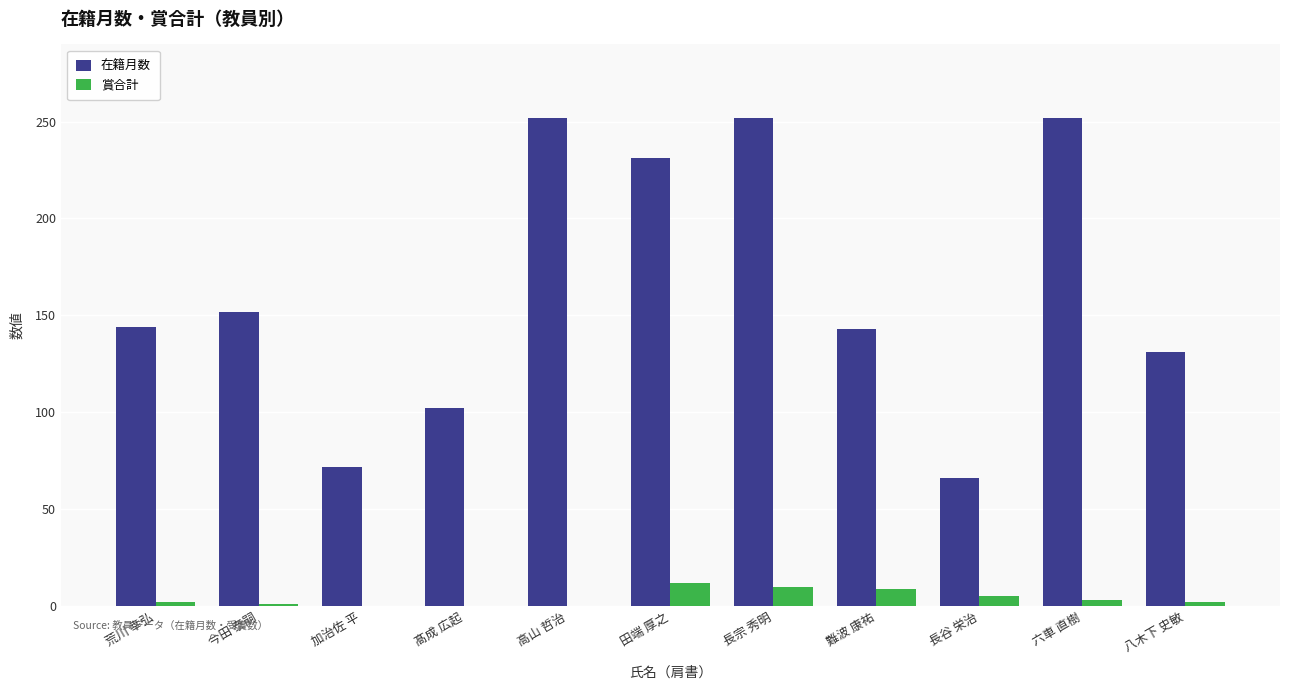

Which series has the largest total across all categories?

在籍月数